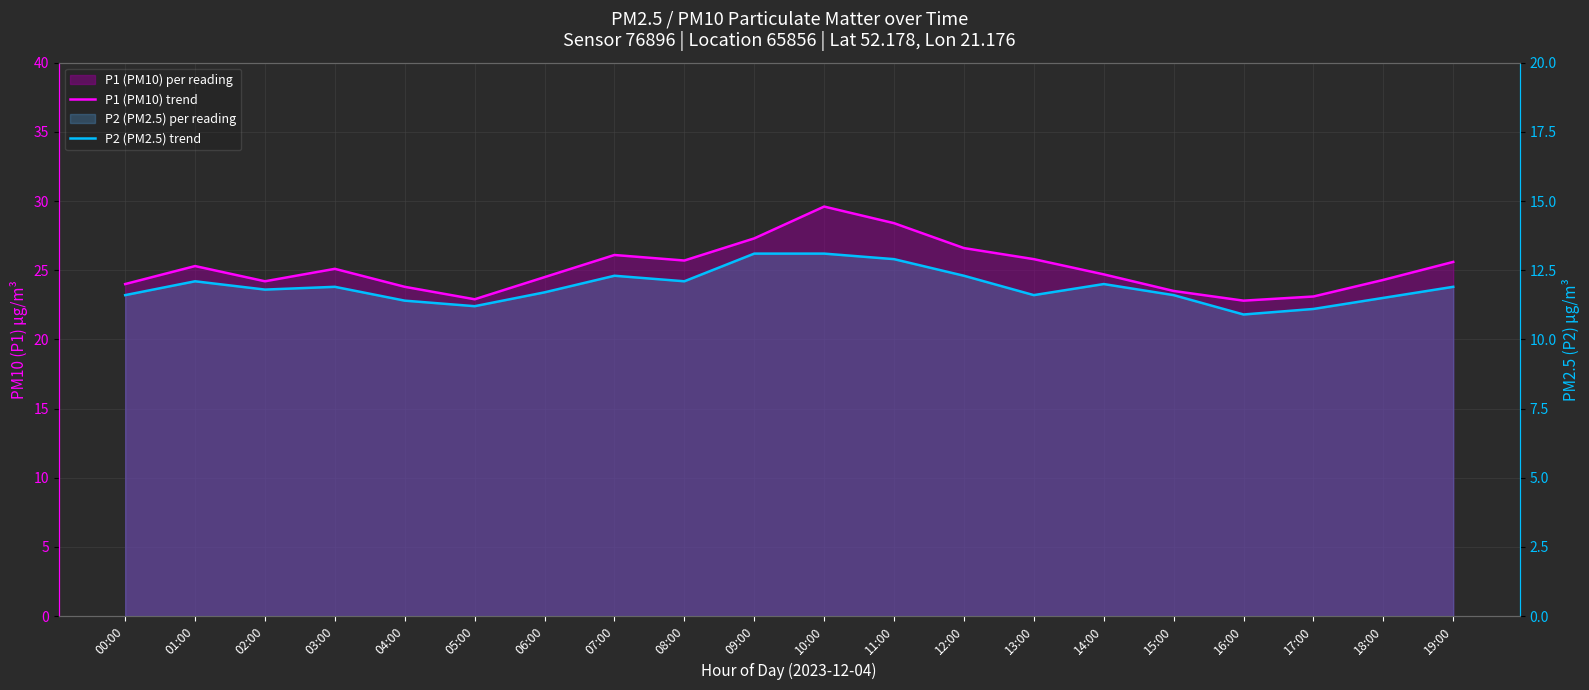

True or false: P1 (PM10) trend and P2 (PM2.5) trend cross at least once.

False